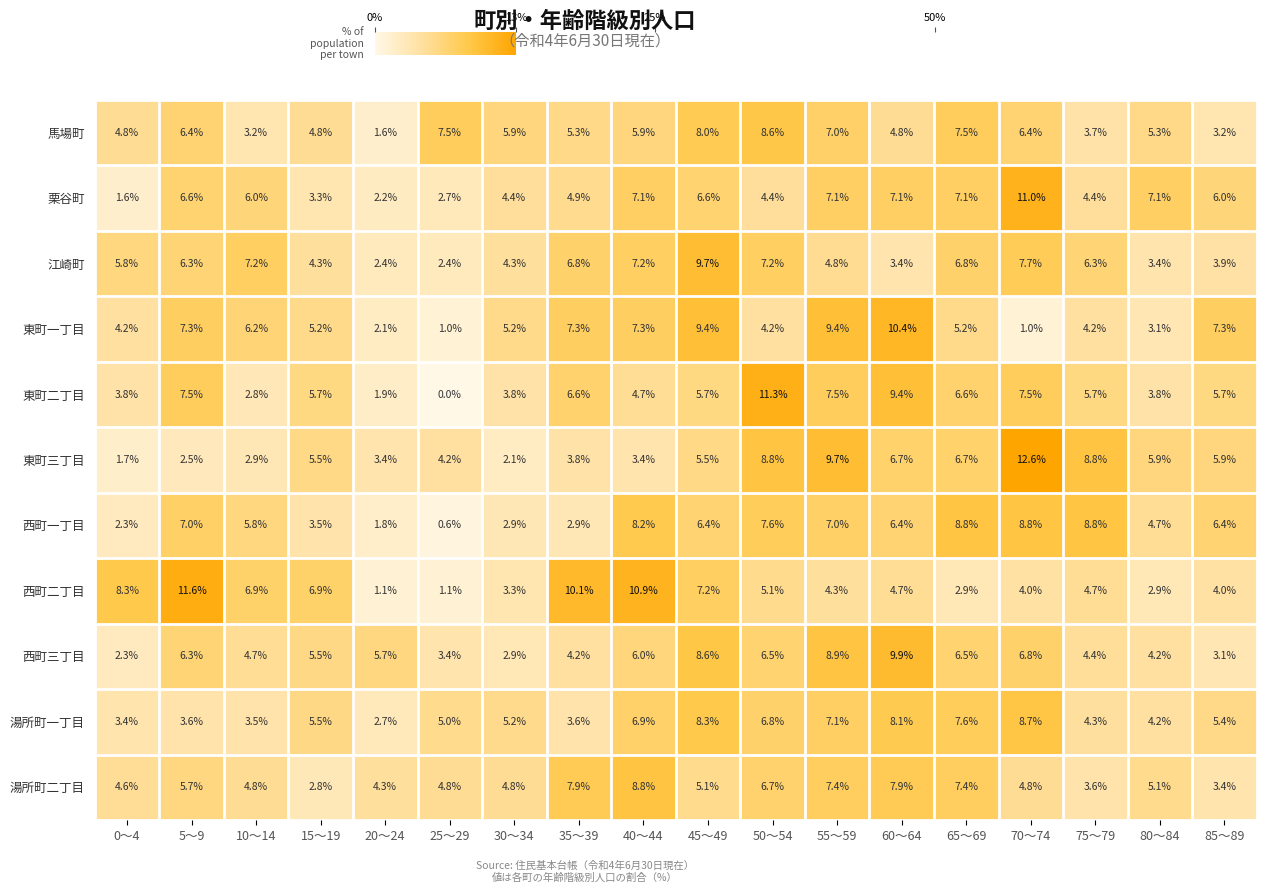

The 東町二丁目 series shows 3.6 at 15～19. True or false?

False